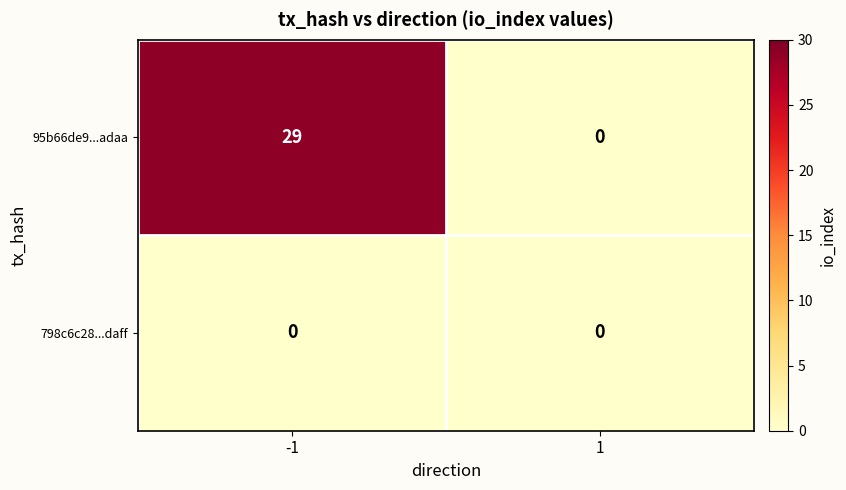

Reading right to left, extract all data points from this chart.

95b66de9...adaa: 1=0	-1=29
798c6c28...daff: 1=0	-1=0